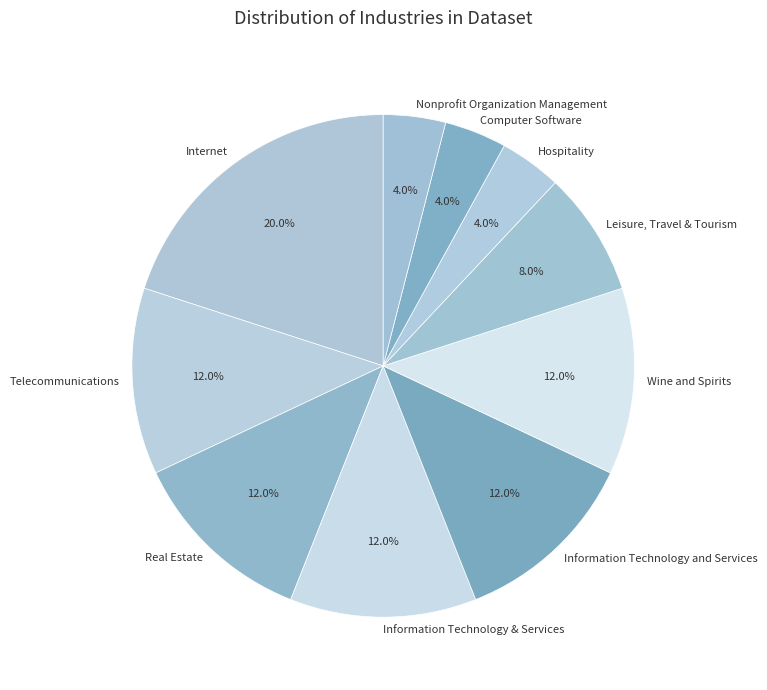

Count the number of slices in the pie.

10